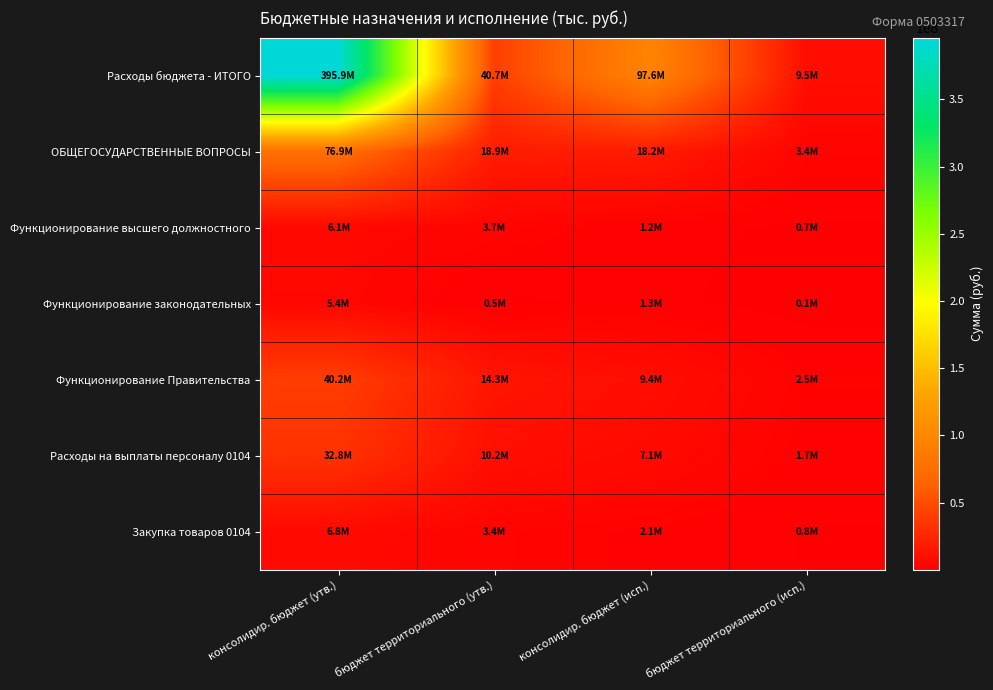

How many series are shown in this chart?

7